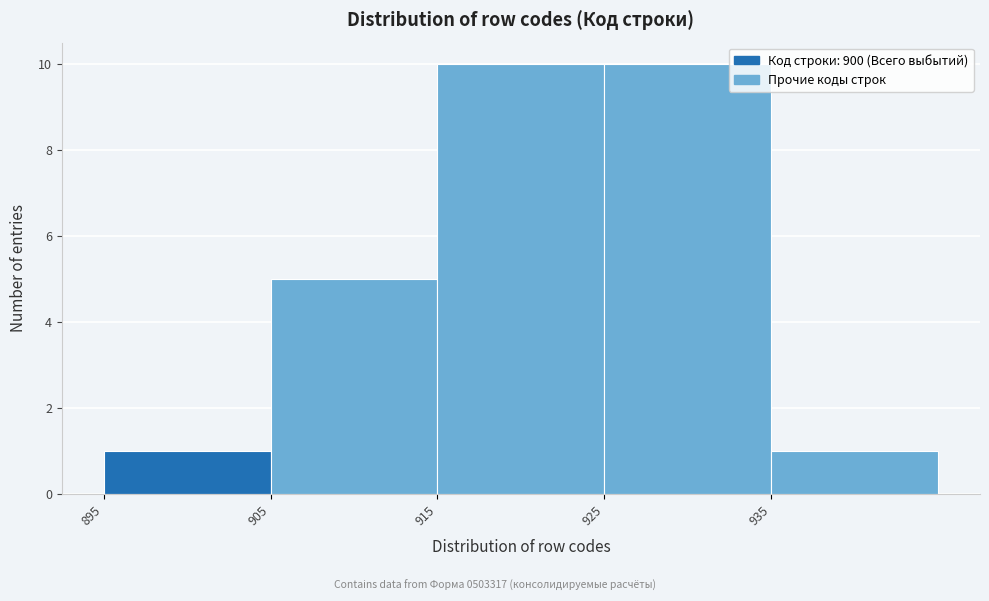

Reading left to right, list every bar in this chart as the range it spans on the x-axis followed by its height. The values are not printed on the chart, so give them approximately, as read against the axis.

895 to 905: 1
905 to 915: 5
915 to 925: 10
925 to 935: 10
935 to 945: 1